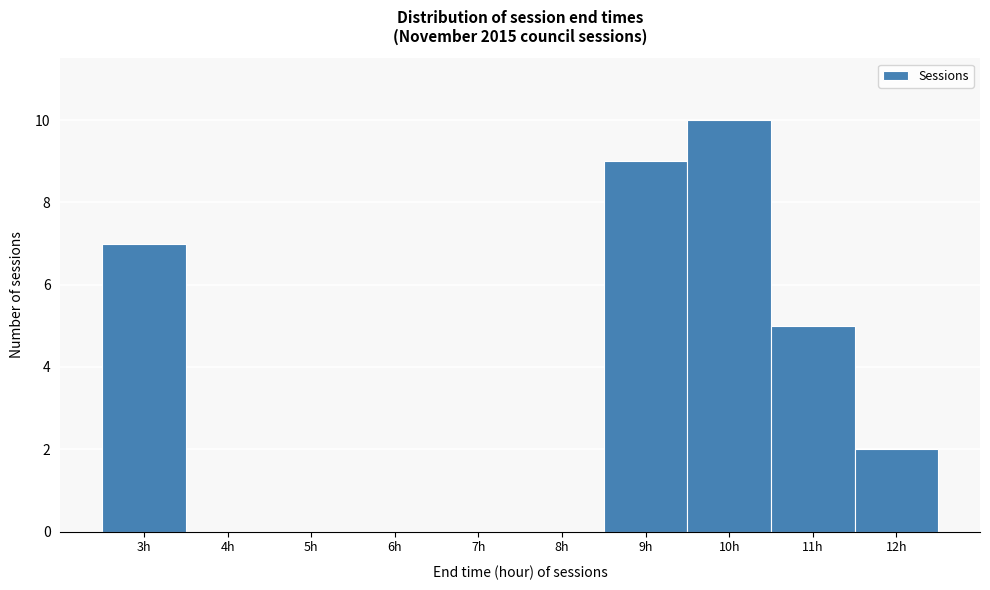

Over which range of the x-axis is the bar tallest?

9.5 to 10.5